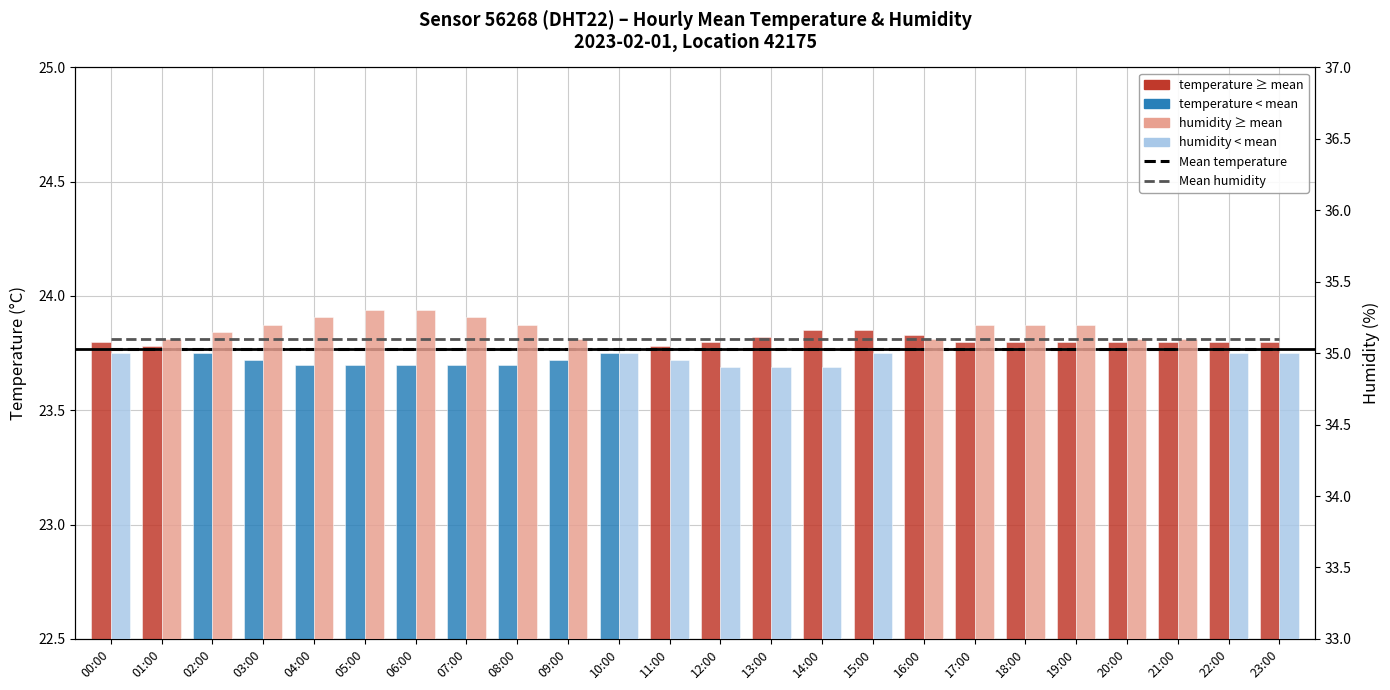

Where does the humidity series first go above 35?

01:00